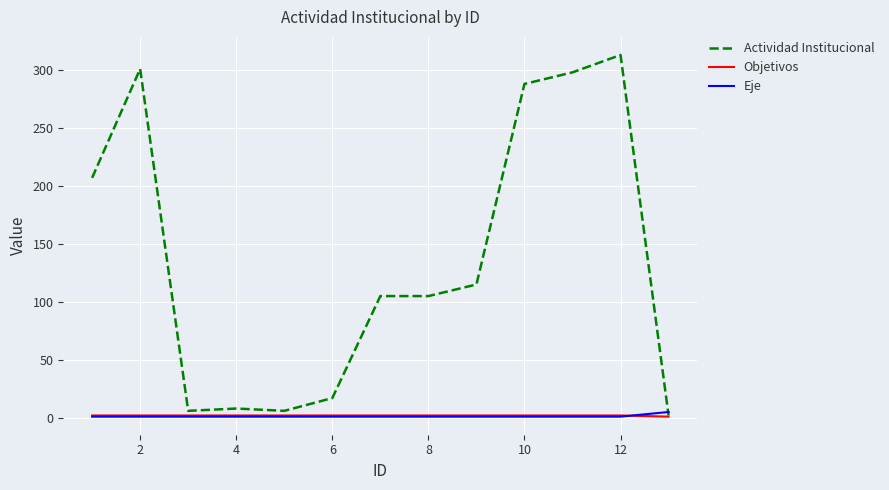

Which series has the largest total across all categories?

Actividad Institucional